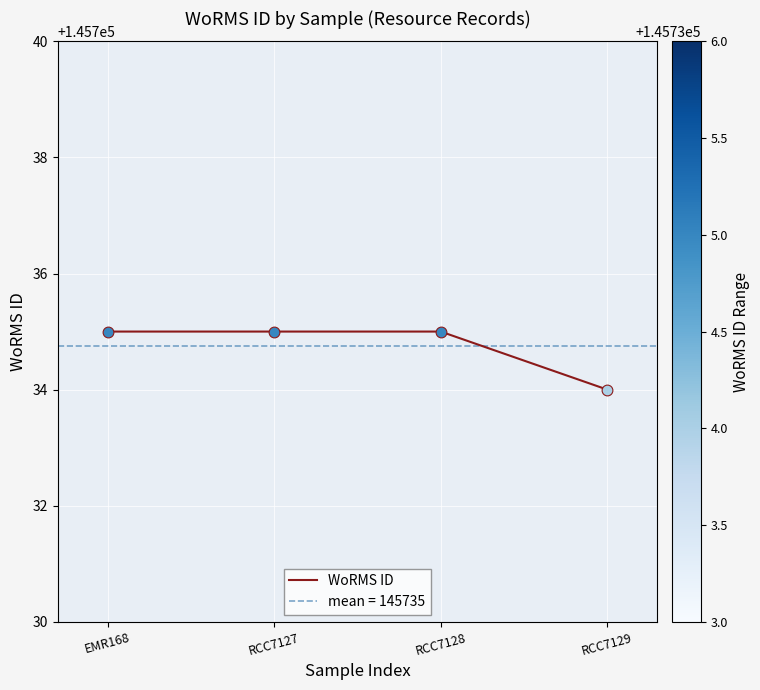

Which has a higher value, RCC7129 or RCC7127?

RCC7127